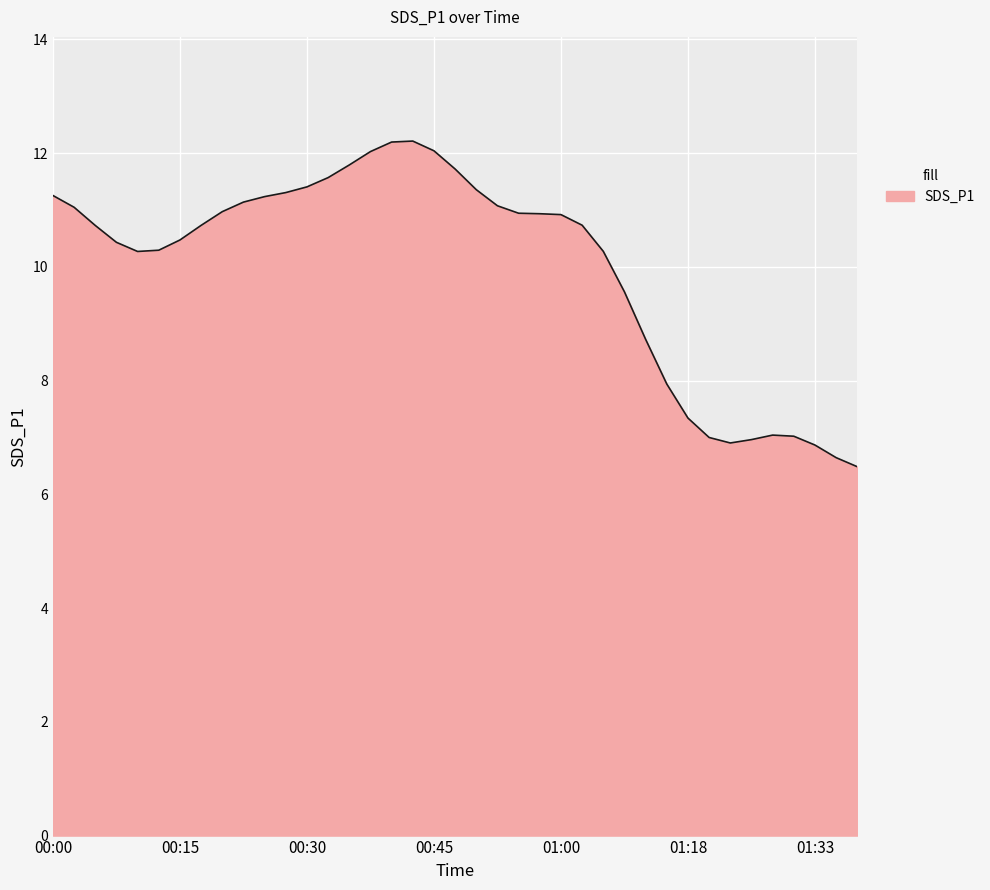

What is the maximum value shown in the chart?

12.2